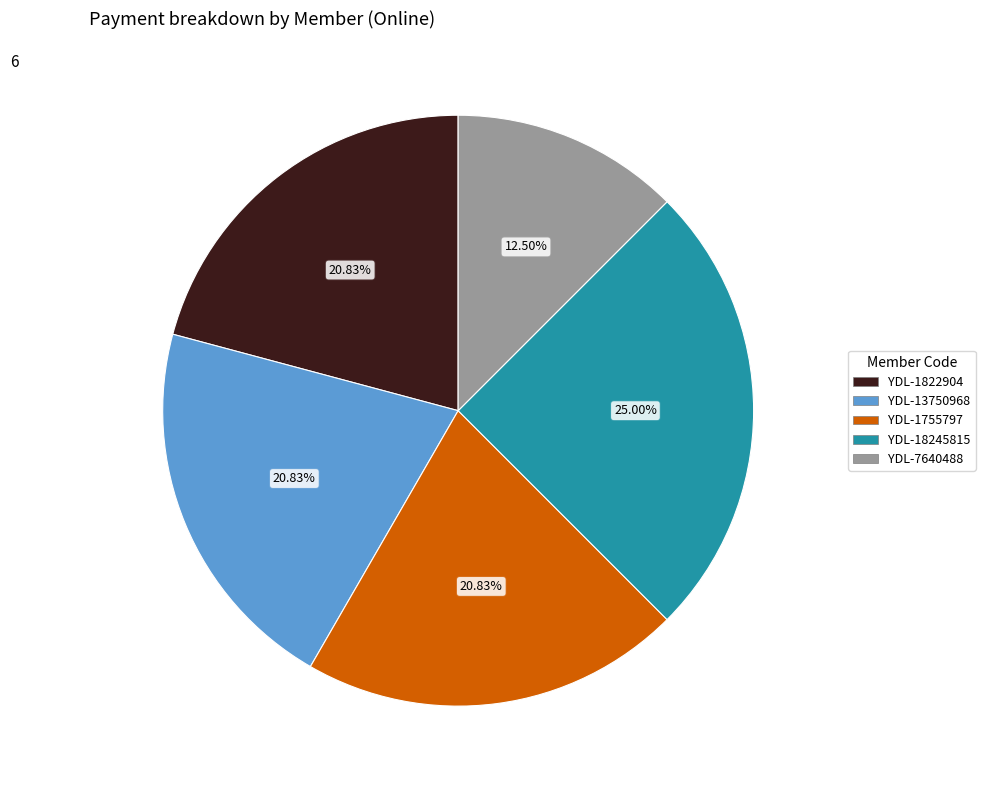

Is there a majority slice in this chart?

No